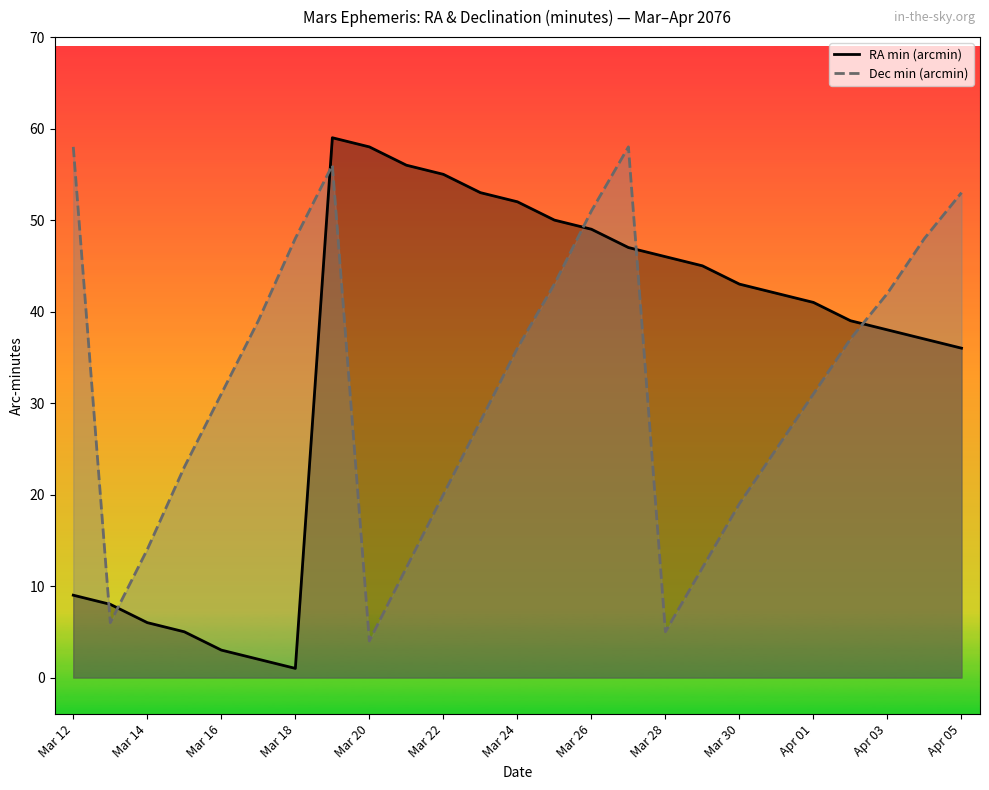

Between Mar 18 and Apr 01, which series saw the biggest shift?

RA min (arcmin)